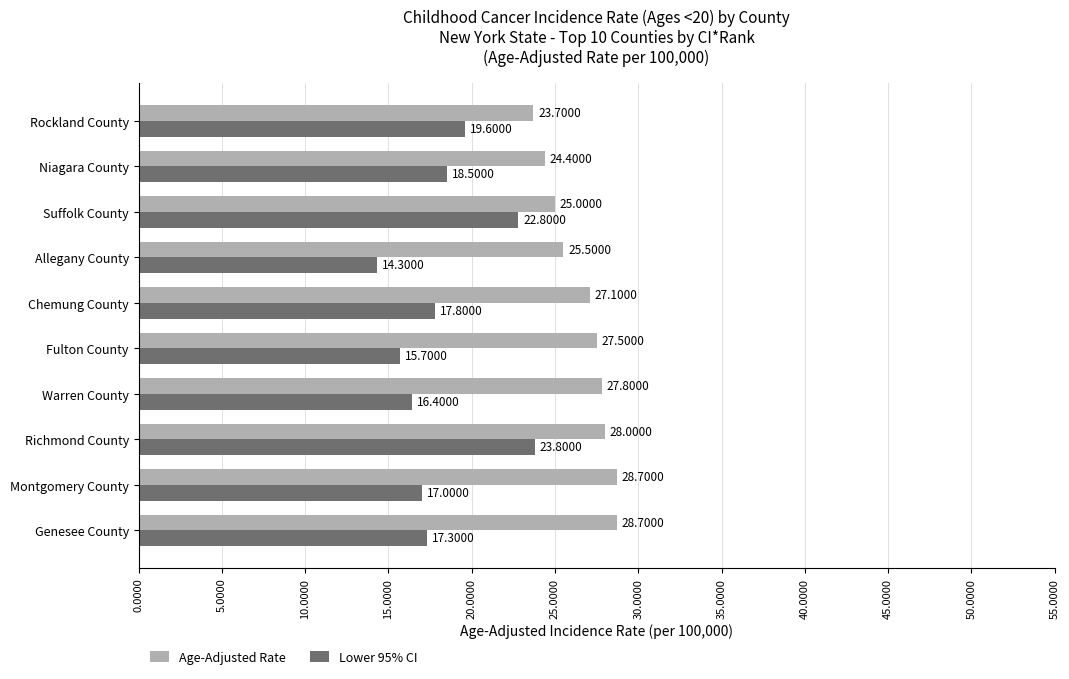

How many data points in Age-Adjusted Rate are less than 27?

4